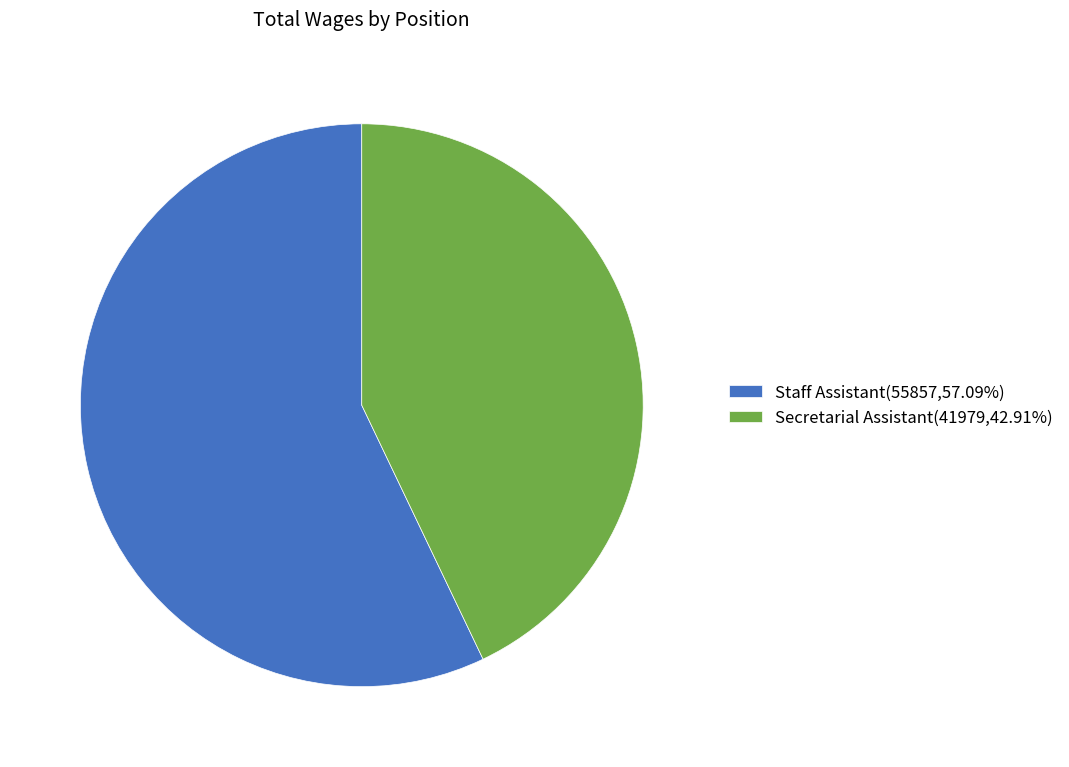

Does Staff Assistant(55857,57.09%) account for over 50% of the chart?

Yes